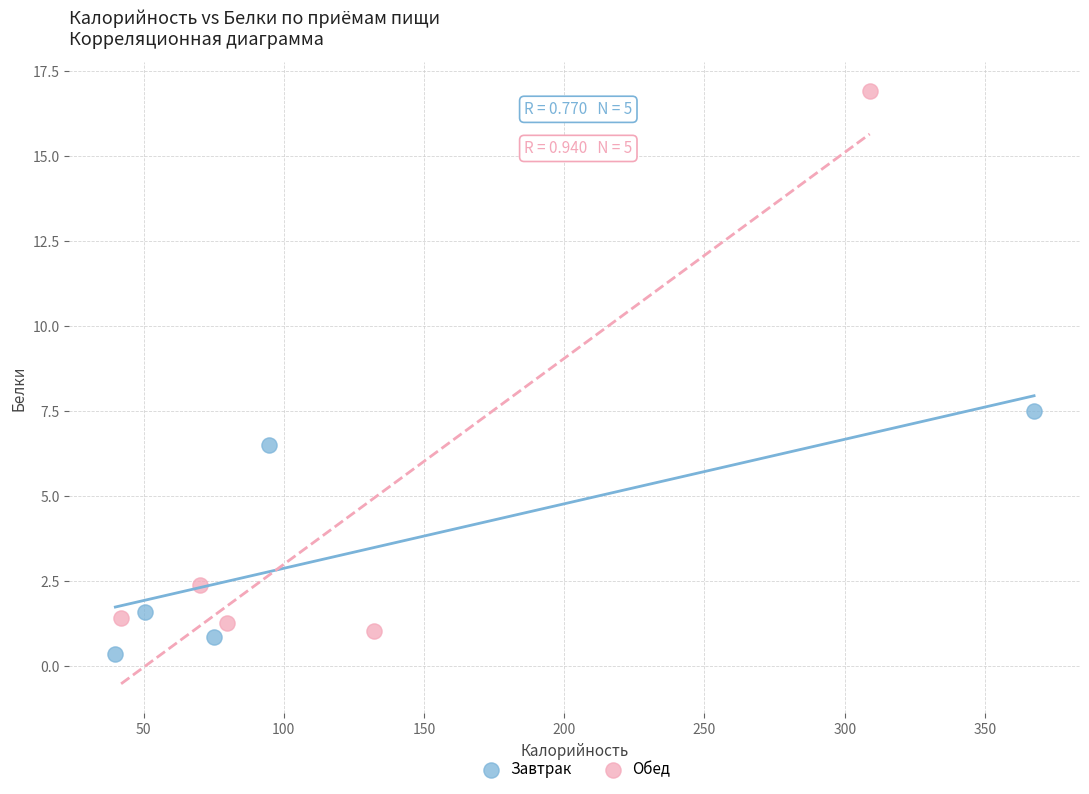

Which series reaches the maximum Y coordinate?

Обед